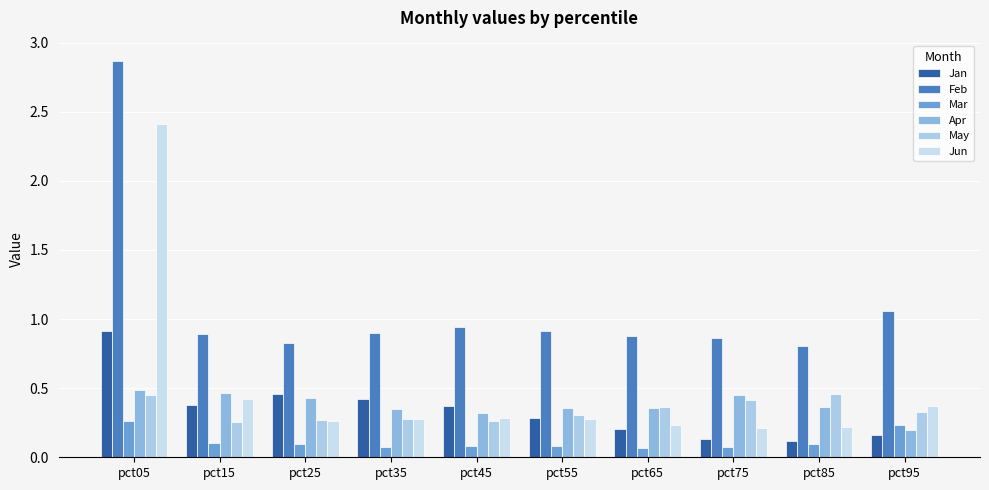

What is the difference between the maximum and minimum values in the Jun series?

2.2